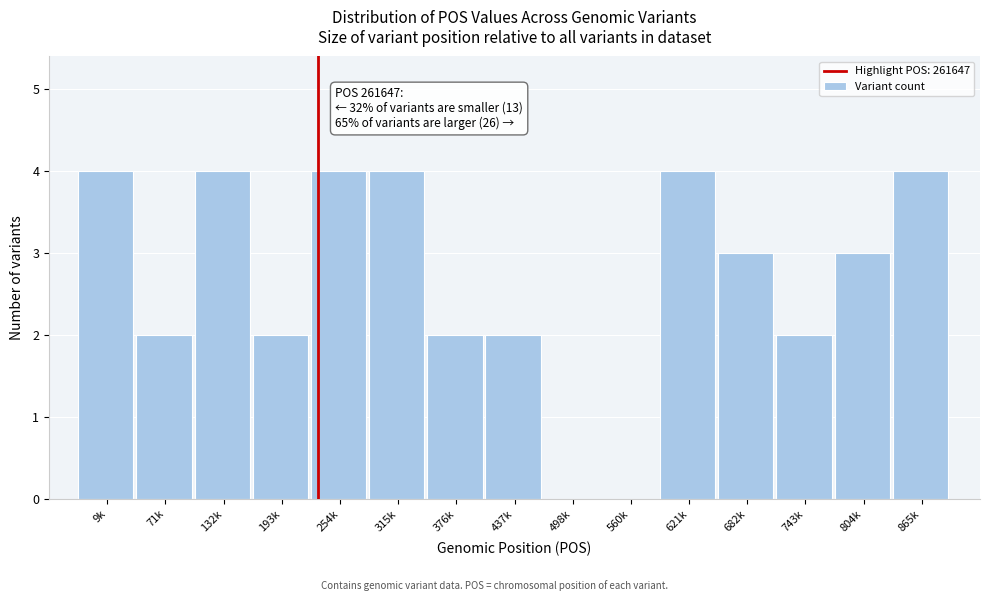

Reading left to right, list all the values displayed in this chart.

9k=4	71k=2	132k=4	193k=2	254k=4	315k=4	376k=2	437k=2	498k=0	560k=0	621k=4	682k=3	743k=2	804k=3	865k=4